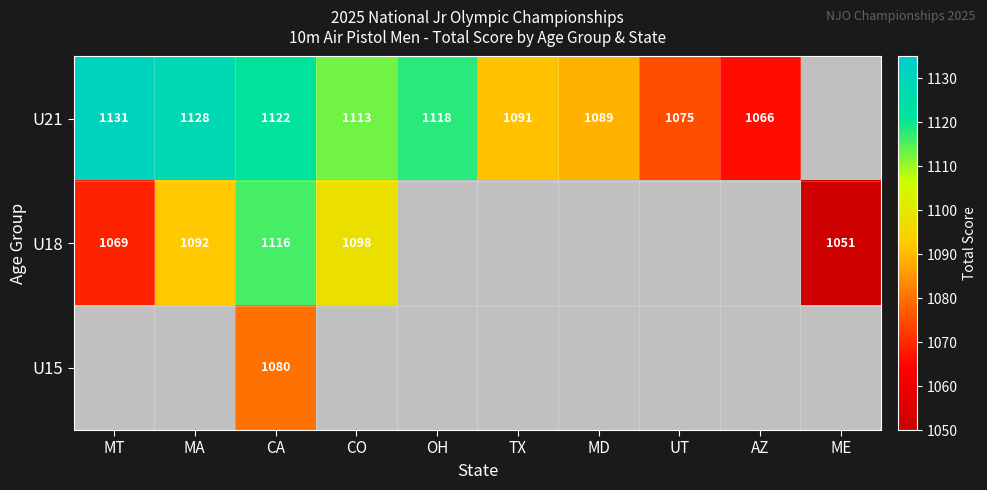

The U21 series shows 722 at CA. True or false?

False